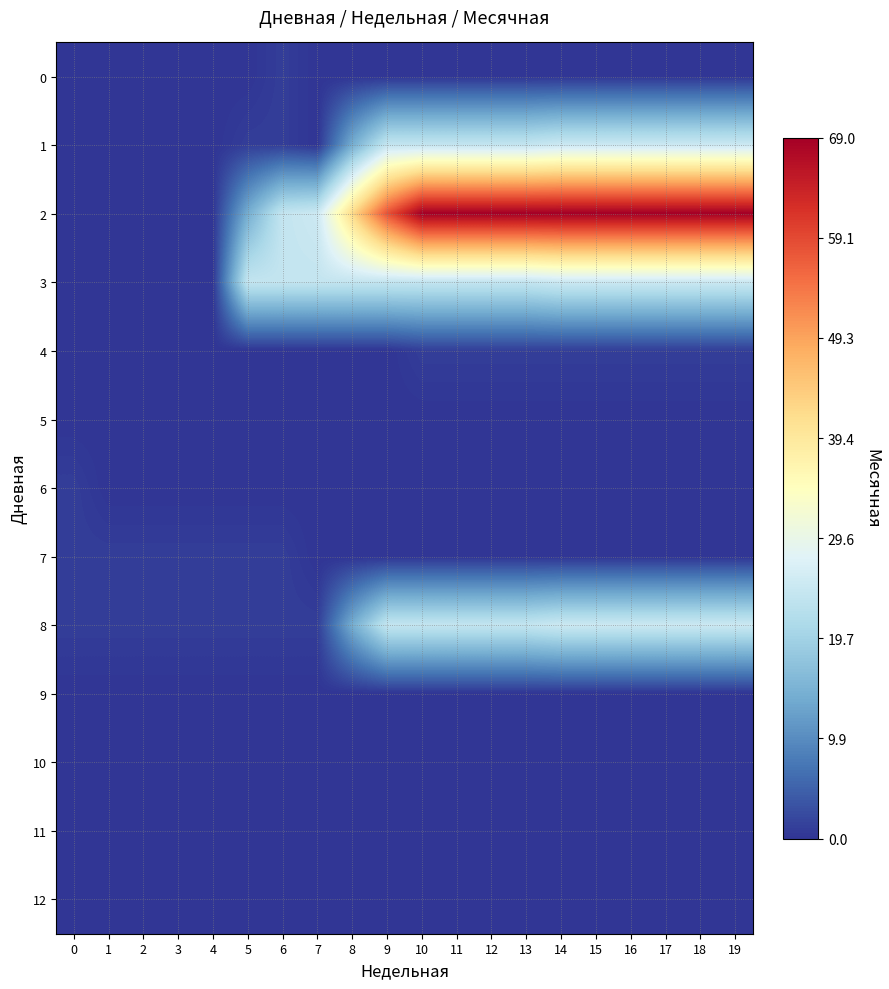

At how many categories does at least one series exceed 17?

15